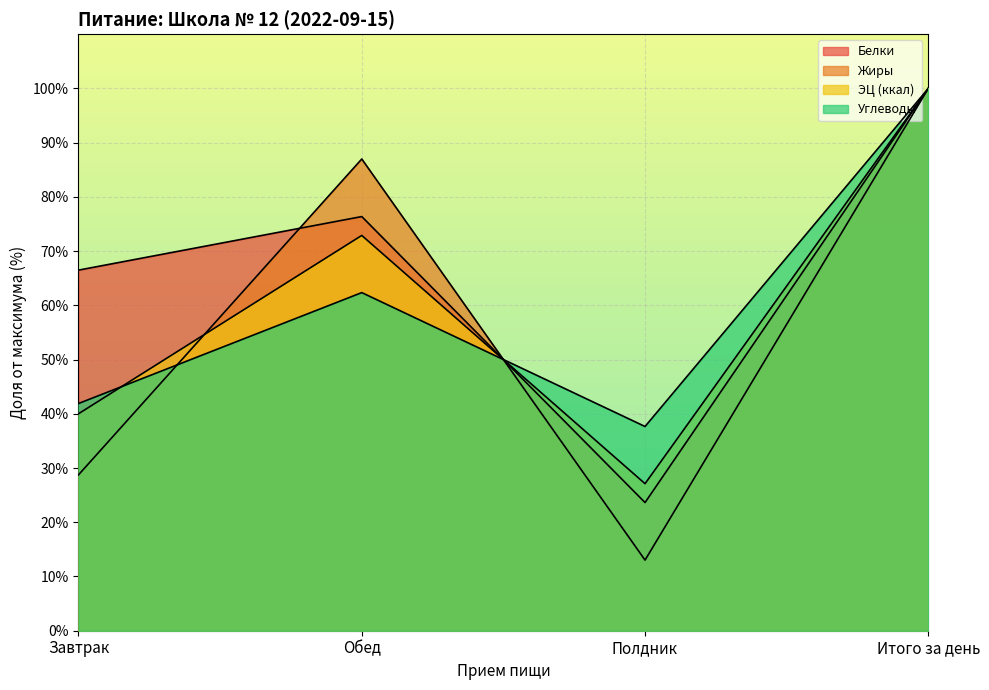

Between which two adjacent categories do Белки and Углеводы first intersect?

Обед and Полдник